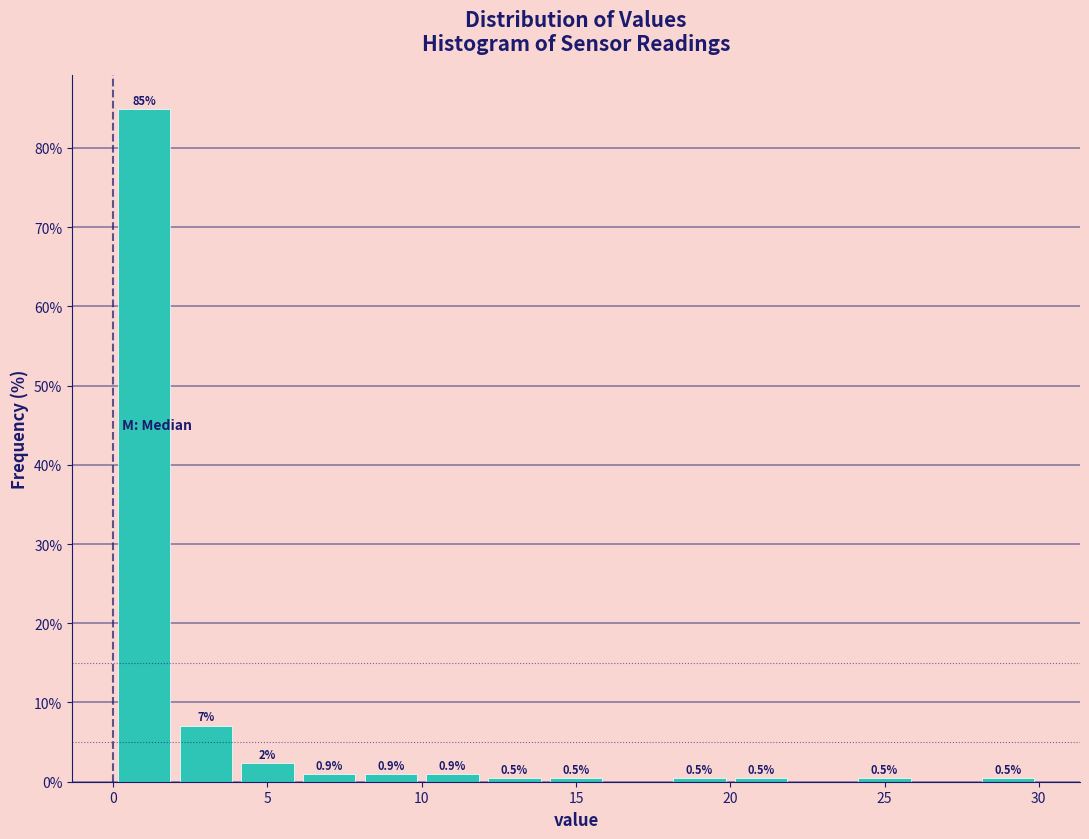

Over which range of the x-axis is the bar tallest?

0 to 2